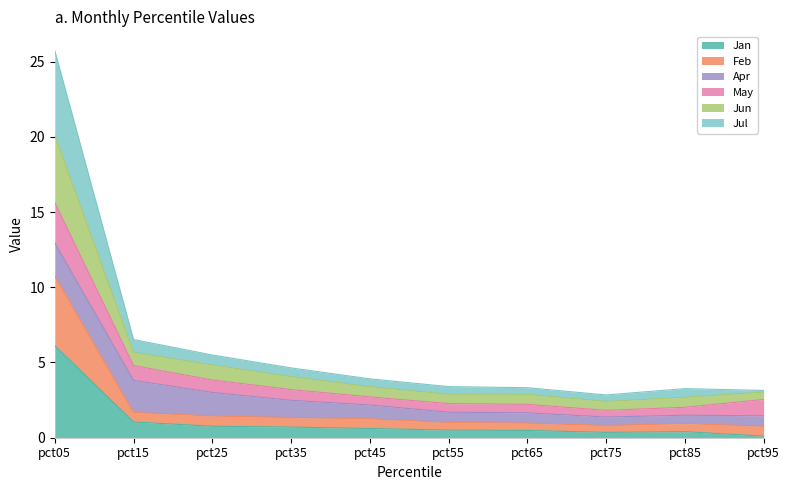

The Jan series shows 6.1 at pct05. True or false?

True